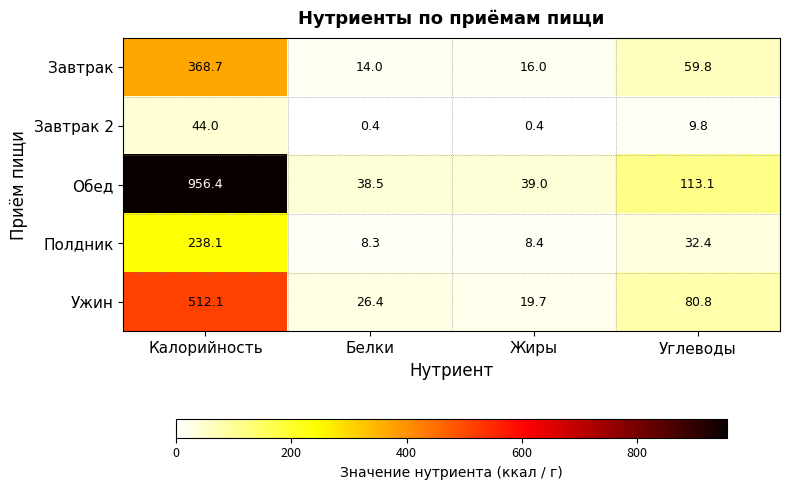

Is it true that Завтрак 2 equals 0.4 at Жиры?

True